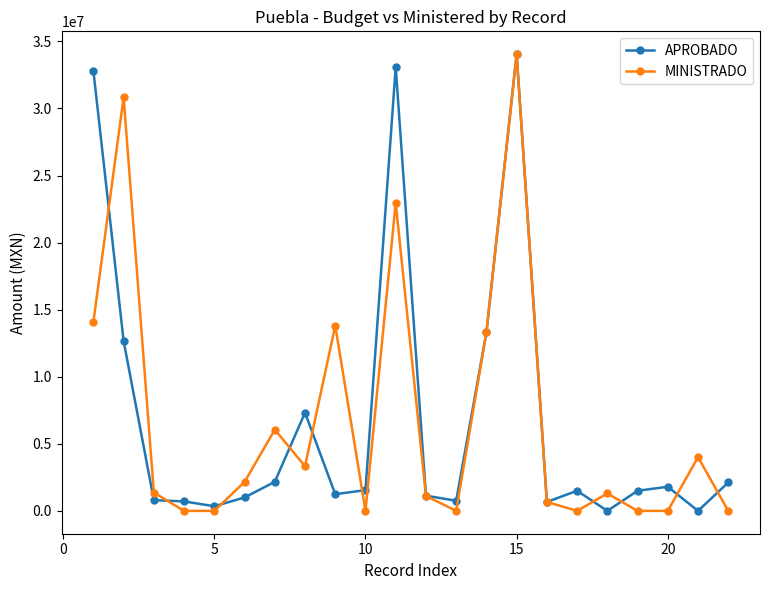

What are all the series names shown in the legend?

APROBADO, MINISTRADO